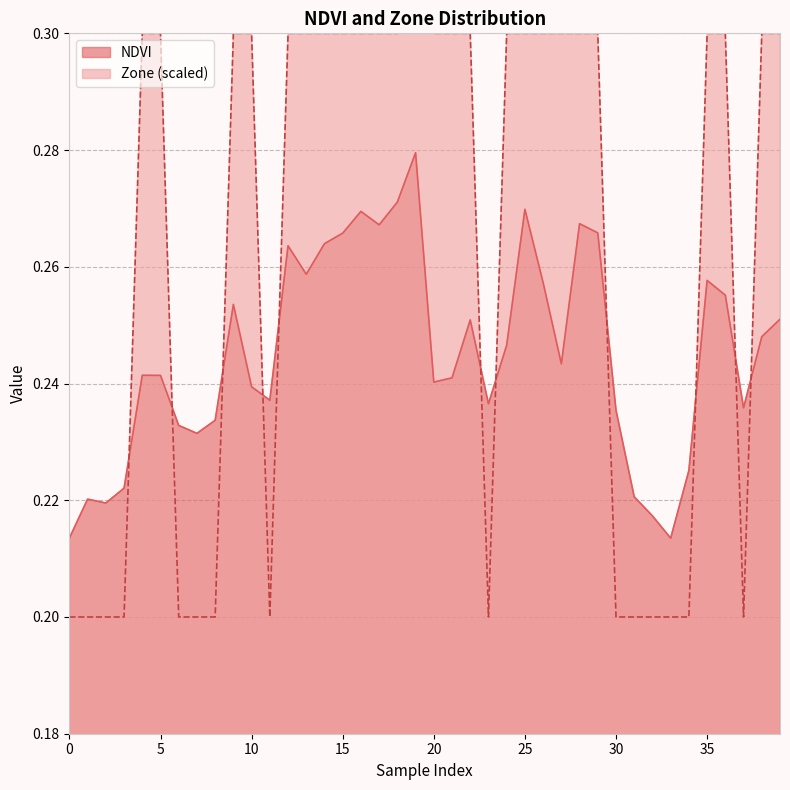

Which series ends up on top after the final intersection of Zone and NDVI?

Zone